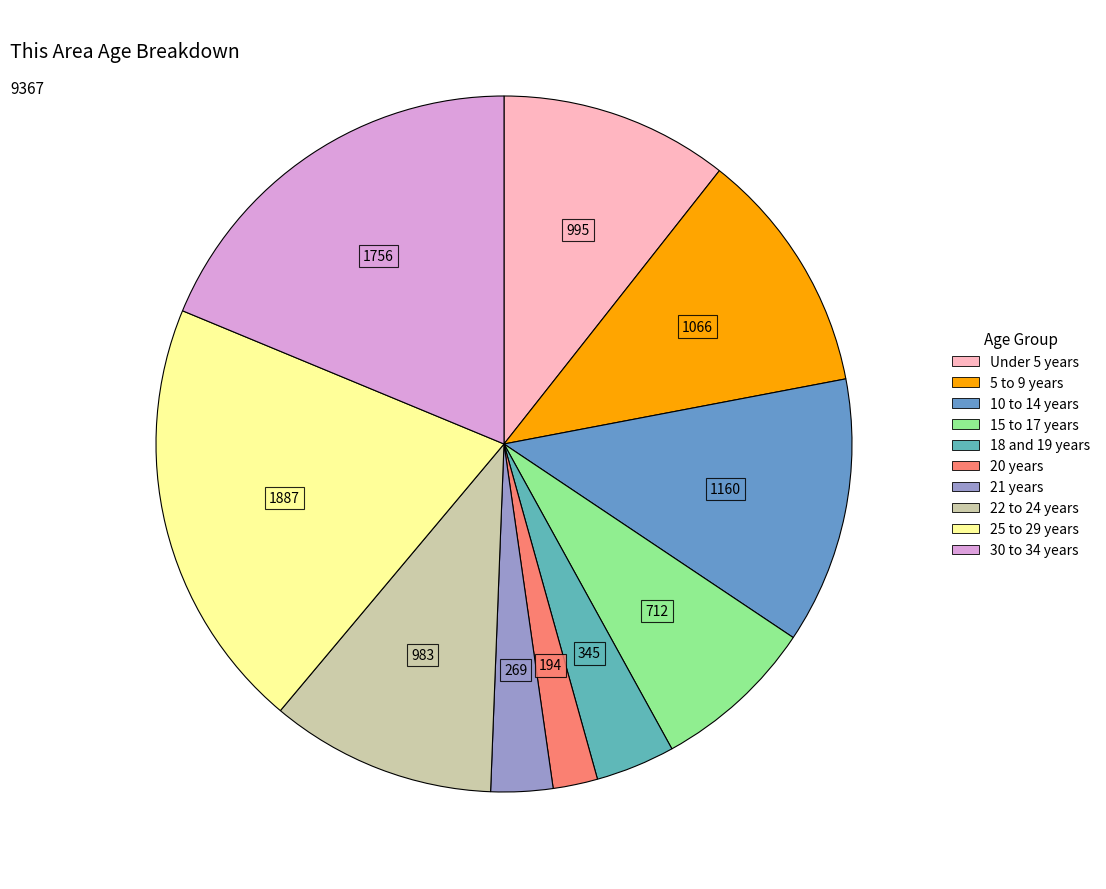

True or false: 18 and 19 years accounts for 11% of the total.

False